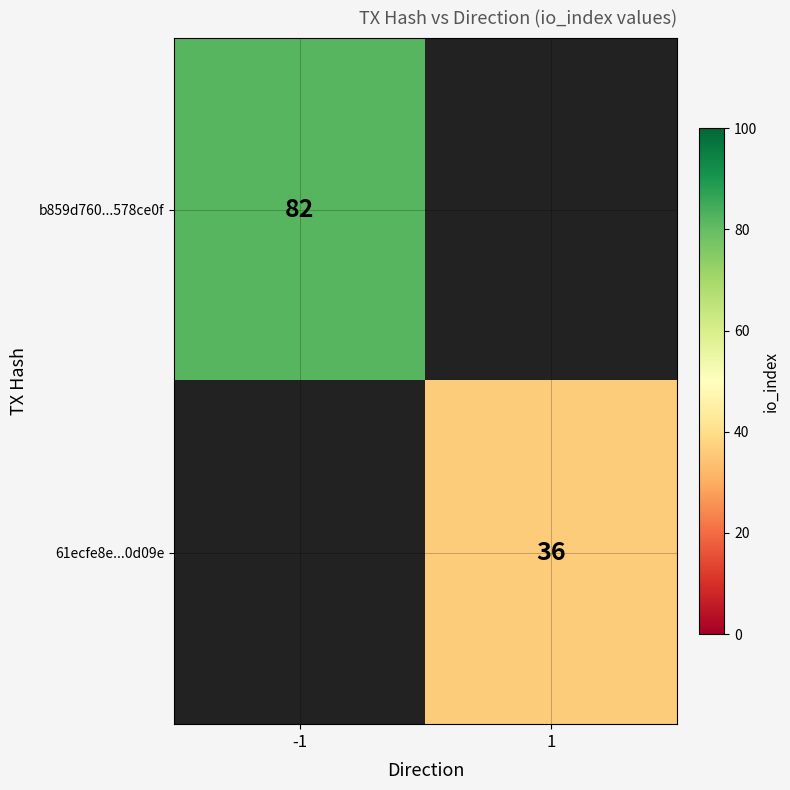

The 61ecfe8e...0d09e series shows 36 at 1. True or false?

True